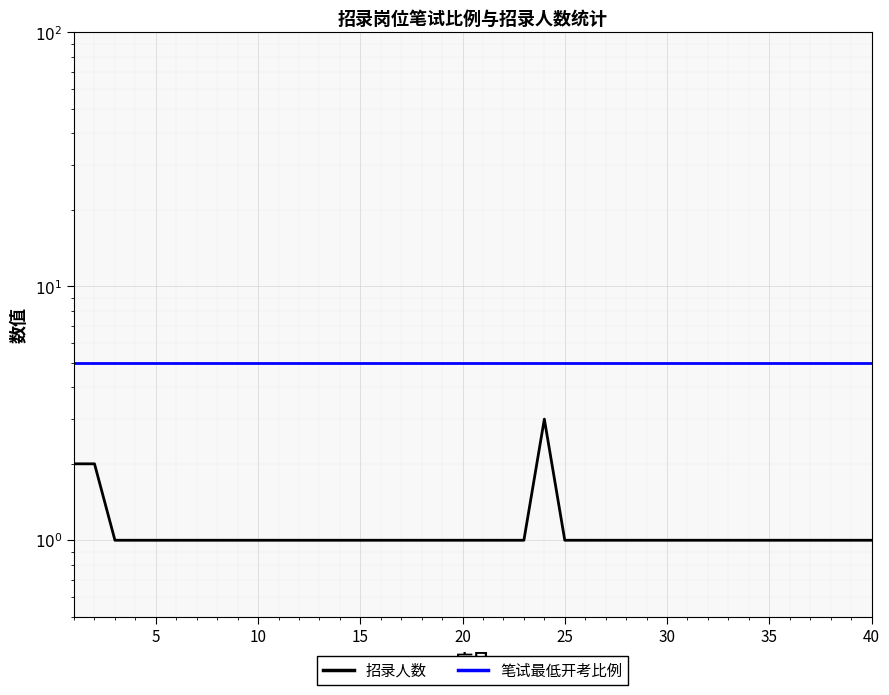

True or false: 招录人数 and 笔试最低开考比例 cross at least once.

False